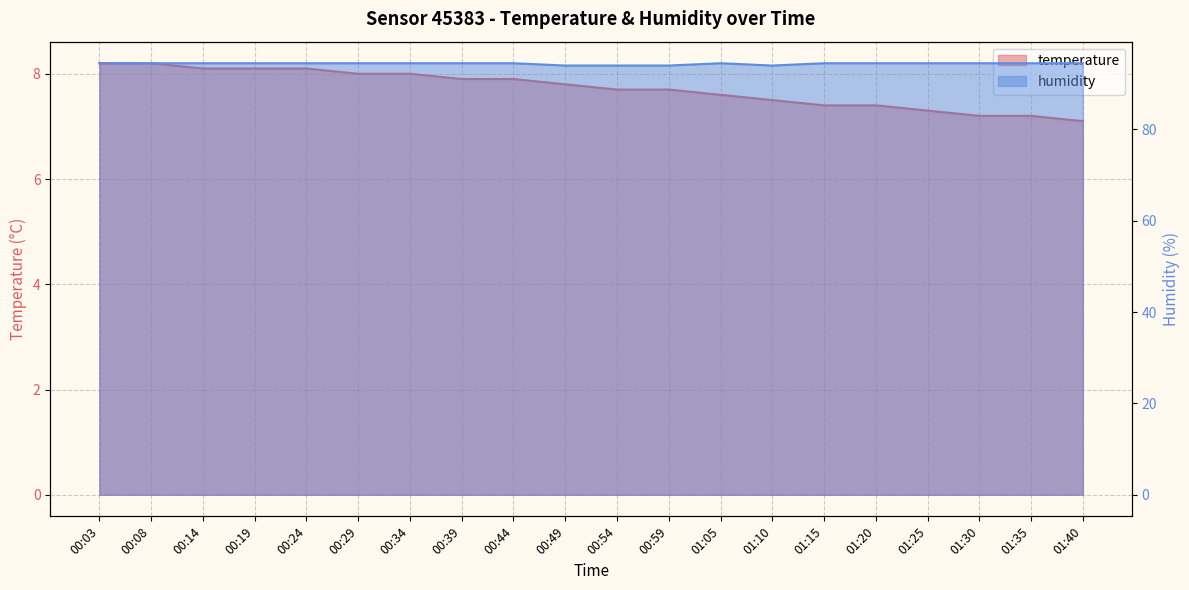

At how many categories does at least one series exceed 41?

20